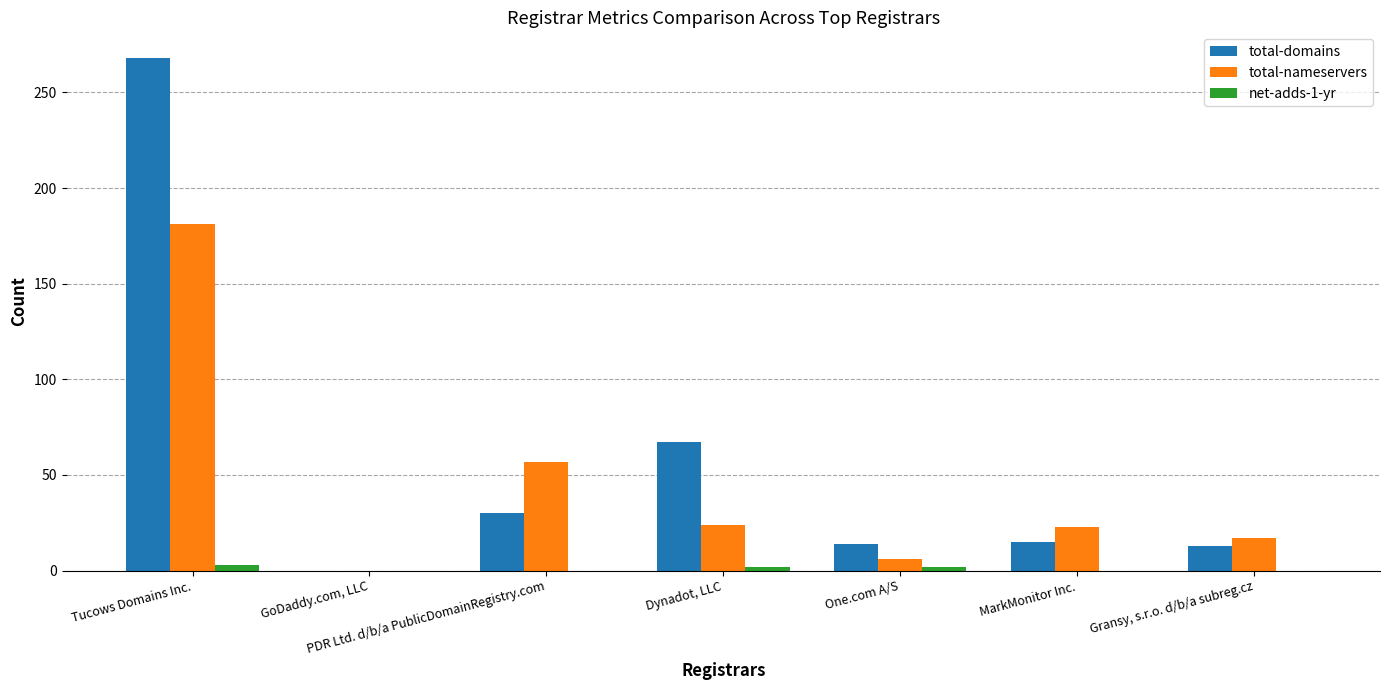

What is the greatest value displayed?

268